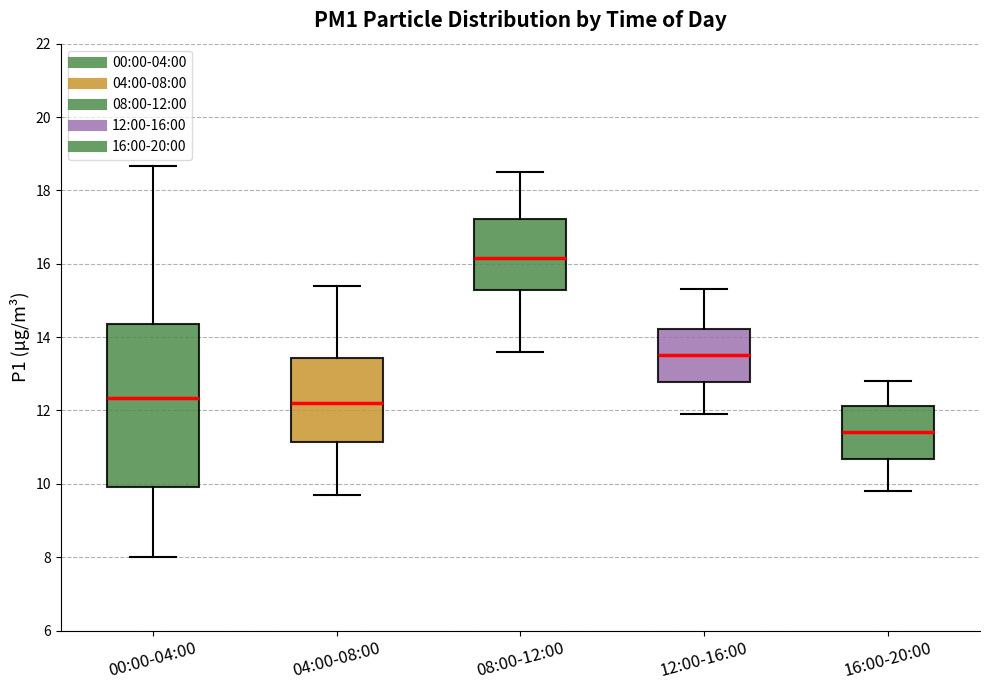

Reading left to right, read every box against the y-axis: the position of its median line, the range the box covers, and the ends of its whiskers. The values are not printed on the chart, so give them approximately, as read against the axis.

00:00-04:00: median 12.4, box 10.0 to 14.4, whiskers 8.0 to 18.6
04:00-08:00: median 12.2, box 11.2 to 13.4, whiskers 9.8 to 15.4
08:00-12:00: median 16.2, box 15.2 to 17.2, whiskers 13.6 to 18.6
12:00-16:00: median 13.6, box 12.8 to 14.2, whiskers 12.0 to 15.4
16:00-20:00: median 11.4, box 10.6 to 12.2, whiskers 9.8 to 12.8